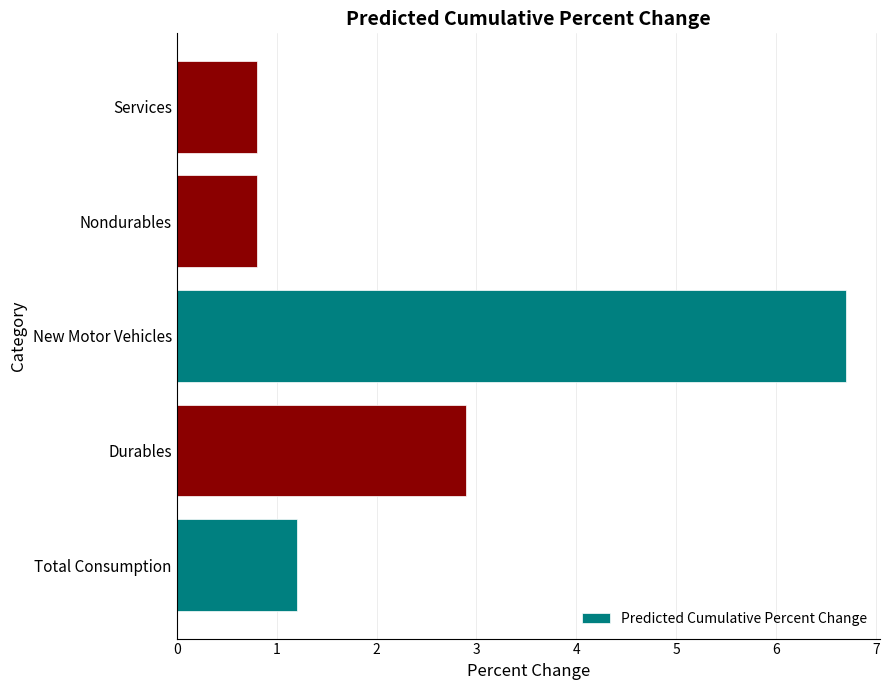

What is the maximum value shown in the chart?

6.7